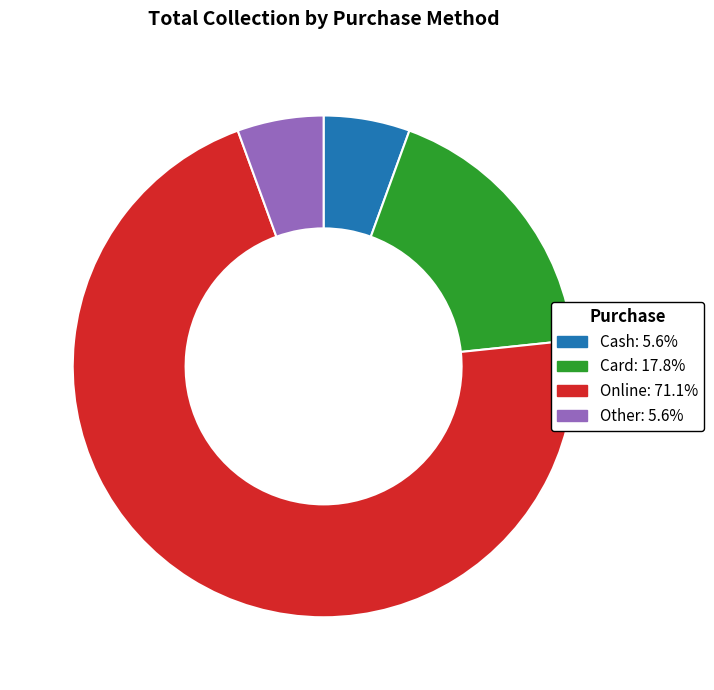

Do Cash: 5.6% and Card: 17.8% together represent more than half of the pie?

No